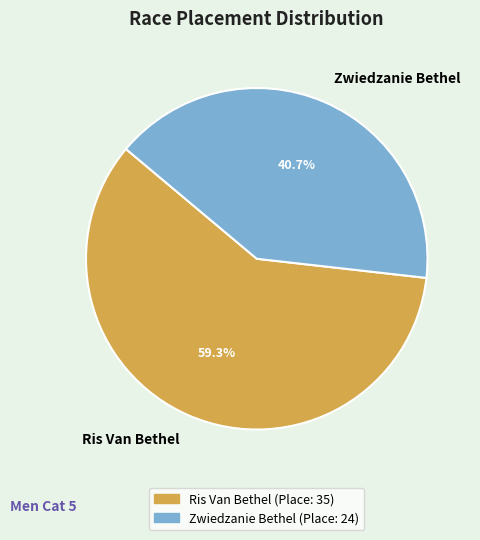

Combined, what portion of the pie is Zwiedzanie Bethel and Ris Van Bethel?

100.0%